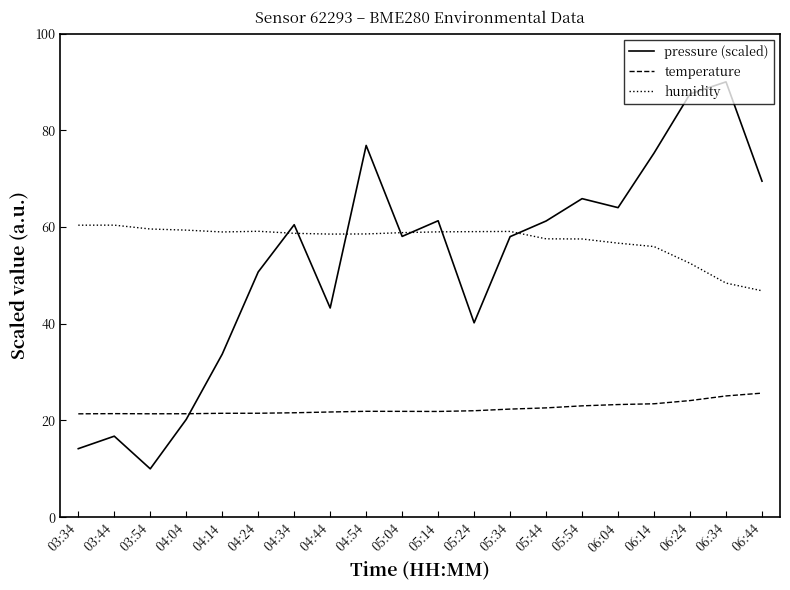

List the series in order of their peak value, highest first.

pressure (scaled), humidity, temperature